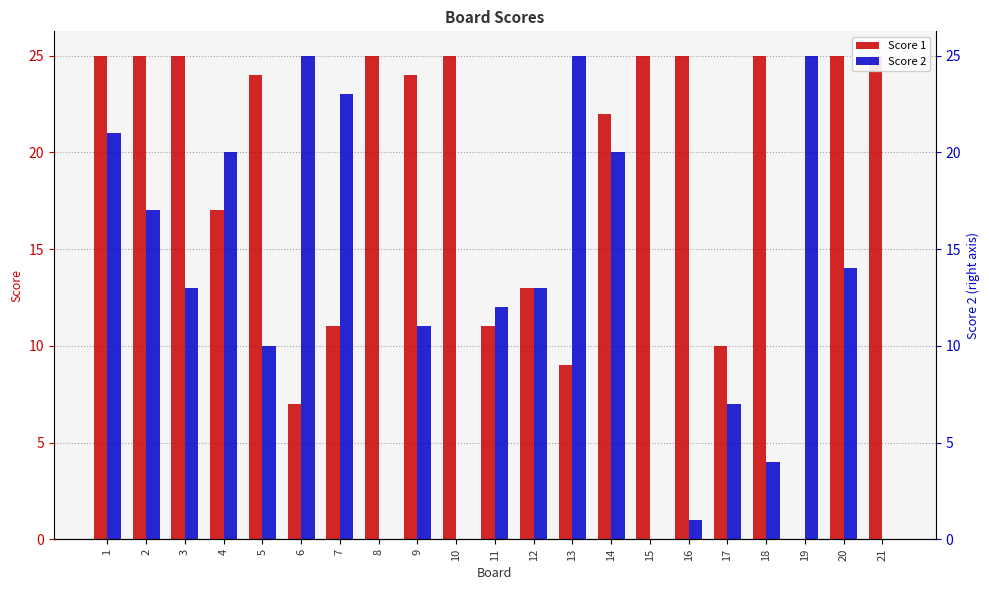

Is it true that Score 1 equals 7 at 6?

True